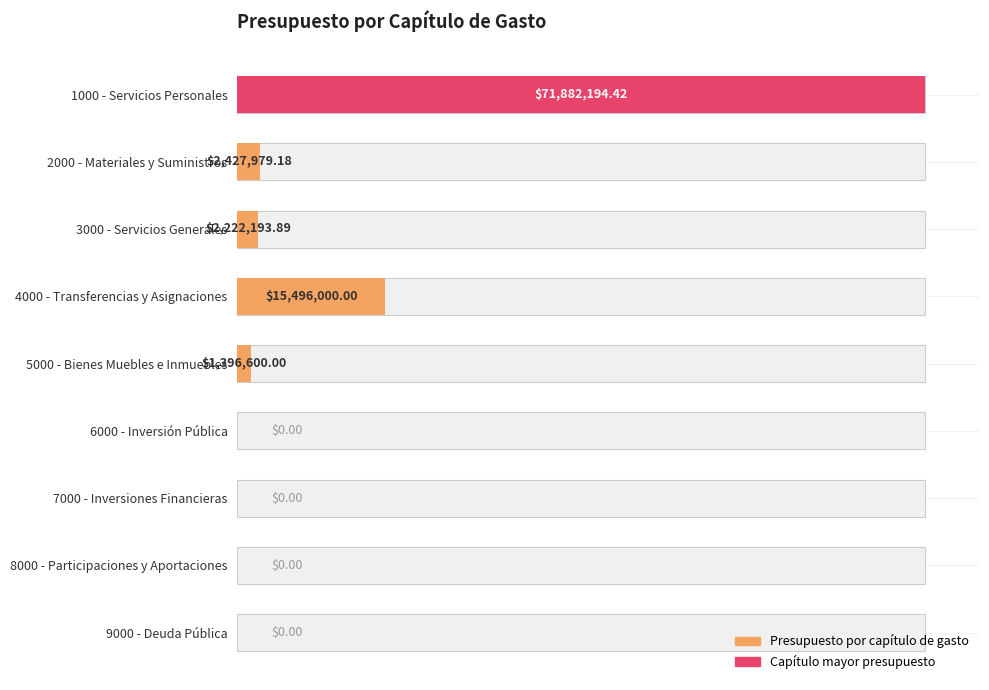

True or false: the data shows 35344382.7 at 8000 - Participaciones y Aportaciones.

False